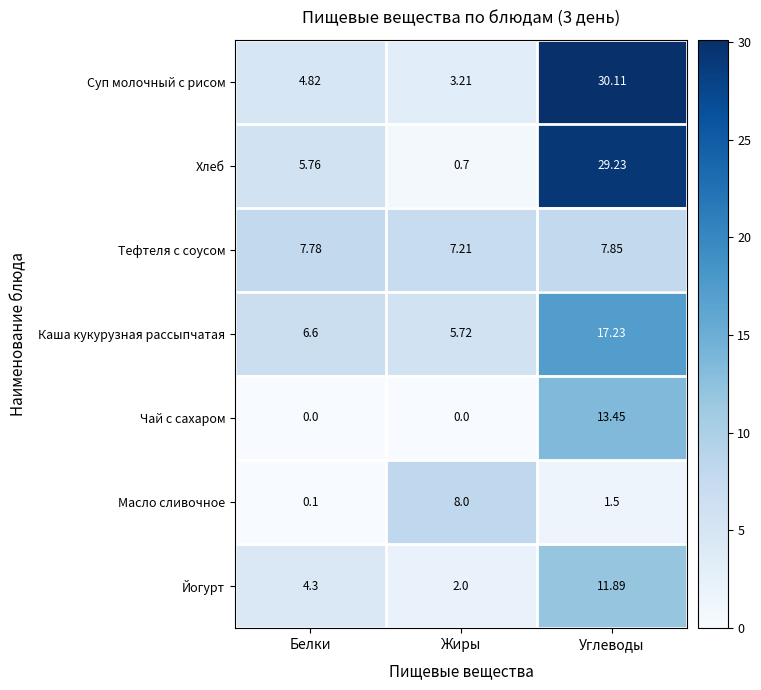

Rank the series by their maximum value, from highest to lowest.

Суп молочный с рисом, Хлеб, Каша кукурузная рассыпчатая, Чай с сахаром, Йогурт, Масло сливочное, Тефтеля с соусом